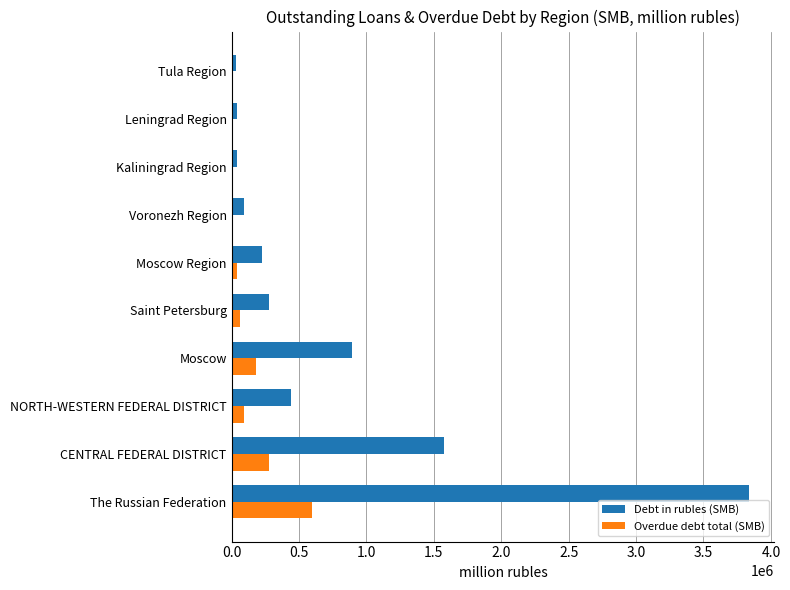

True or false: Debt in rubles (SMB) has a value of 891841 at Moscow.

True